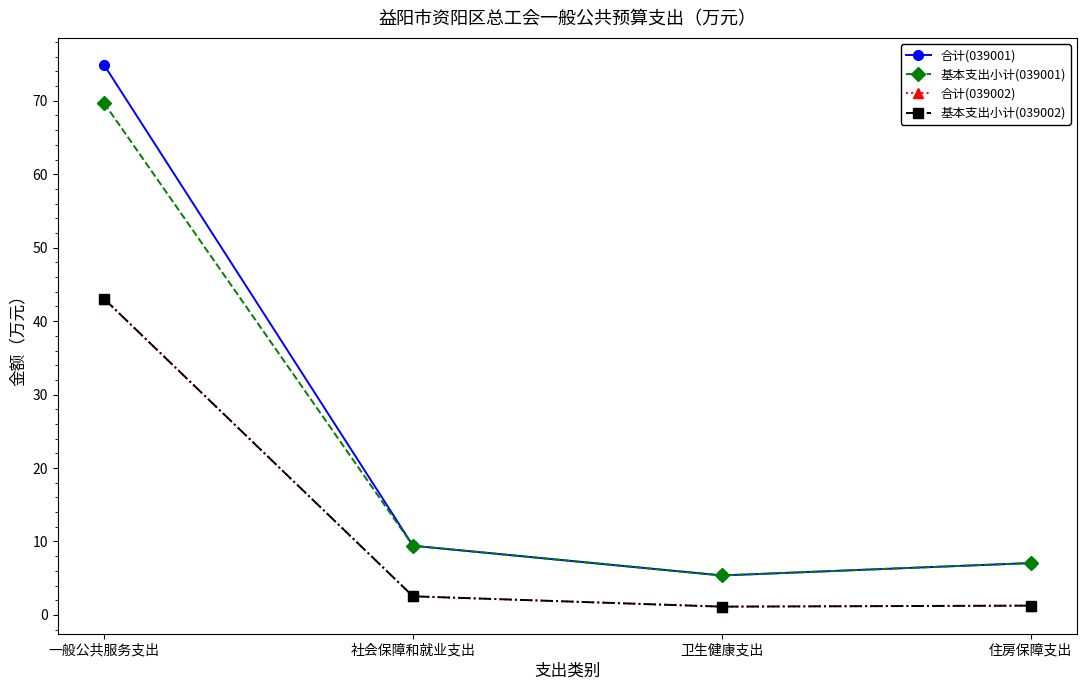

Is this an area chart (filled region under the line)?

No